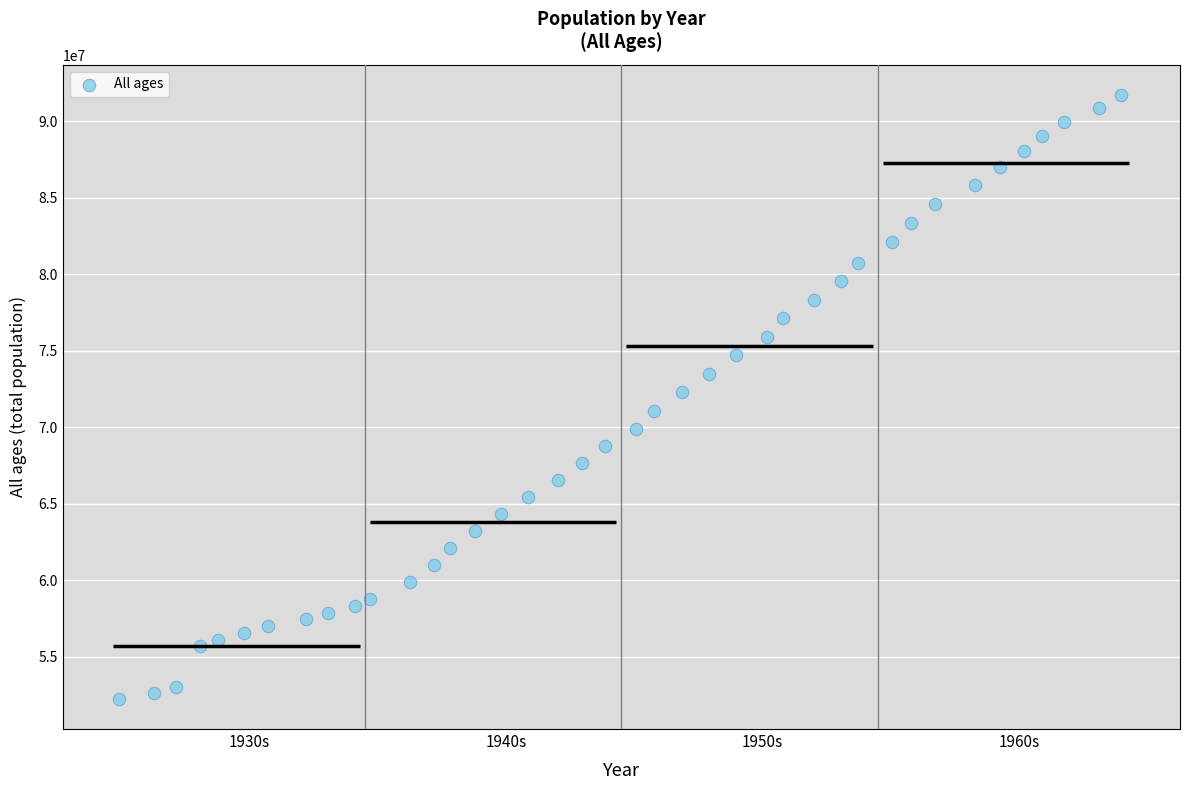

What is the range of Y values (max minus min)?

39465654